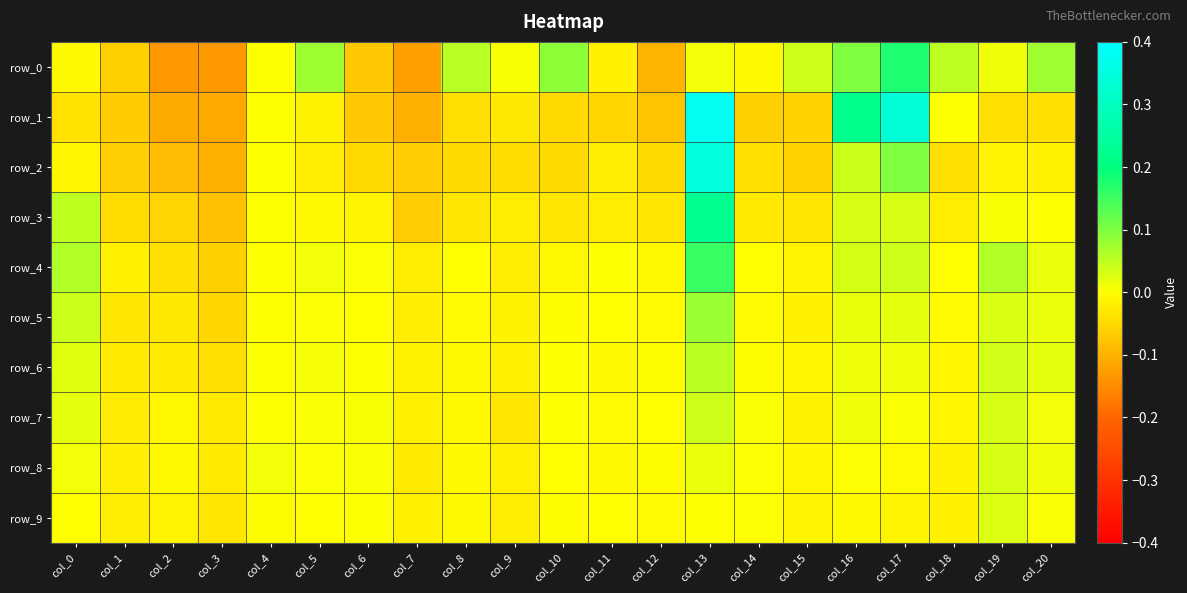

List the labels in order of row_0 value, largest first.

col_17, col_16, col_10, col_5, col_20, col_8, col_18, col_15, col_19, col_13, col_9, col_4, col_14, col_0, col_11, col_1, col_6, col_12, col_7, col_3, col_2